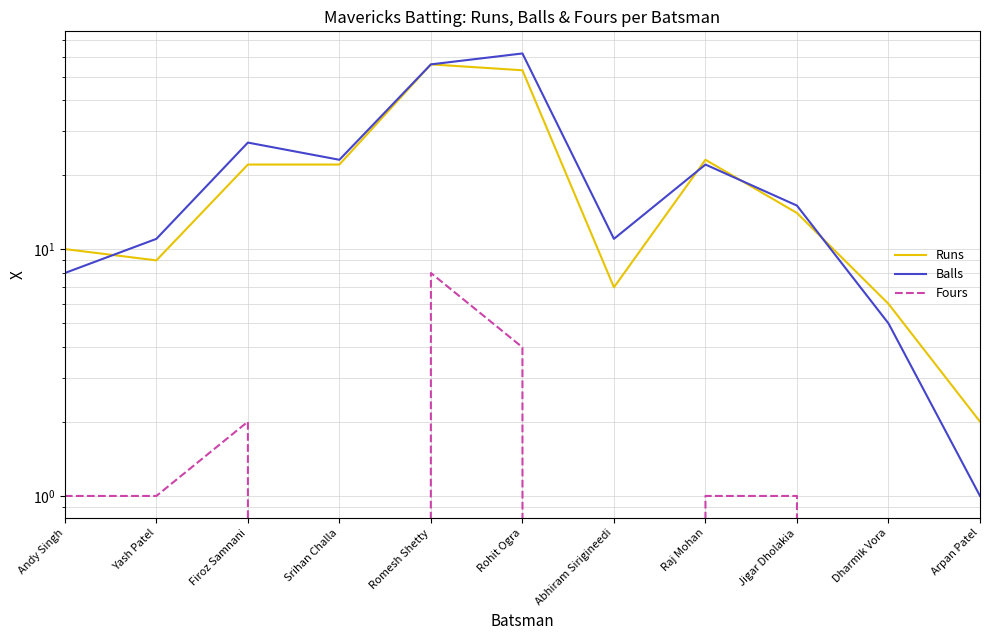

What position from the right is Romesh Shetty?

7